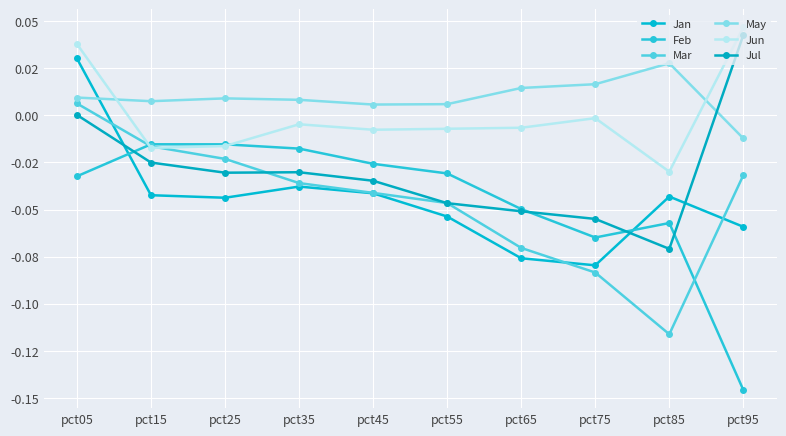

In Jan, how many points are higher than both neighbors (excluding endpoints)?

2